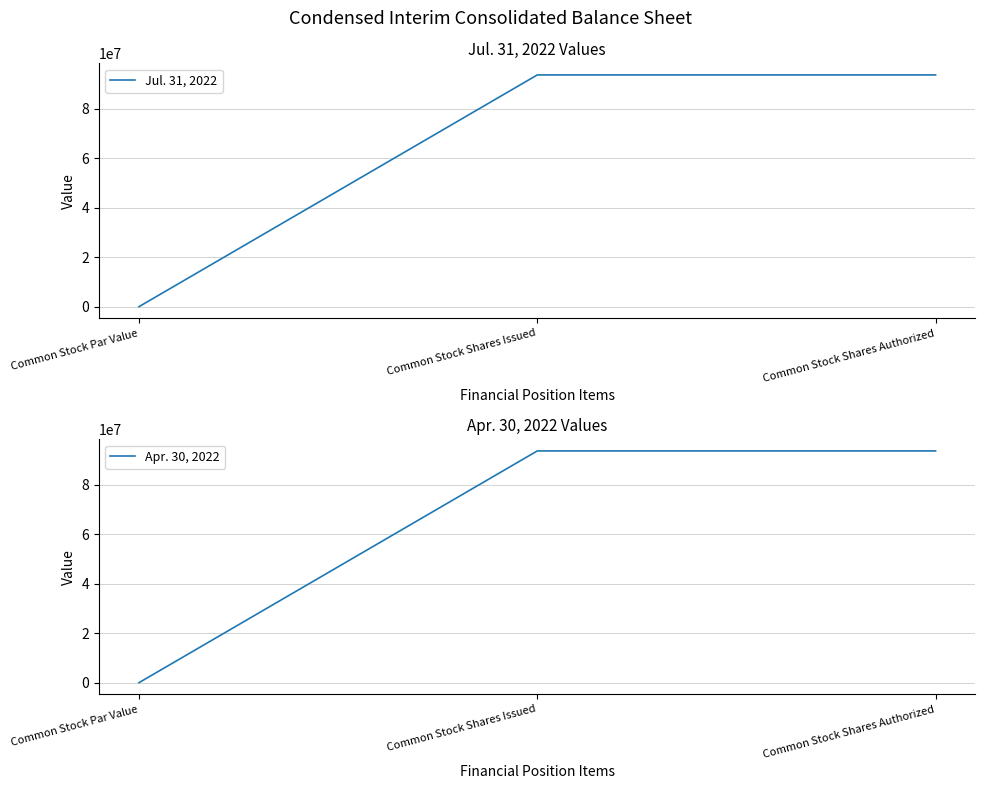

What is the label of the 3rd point from the left?

Common Stock Shares Authorized